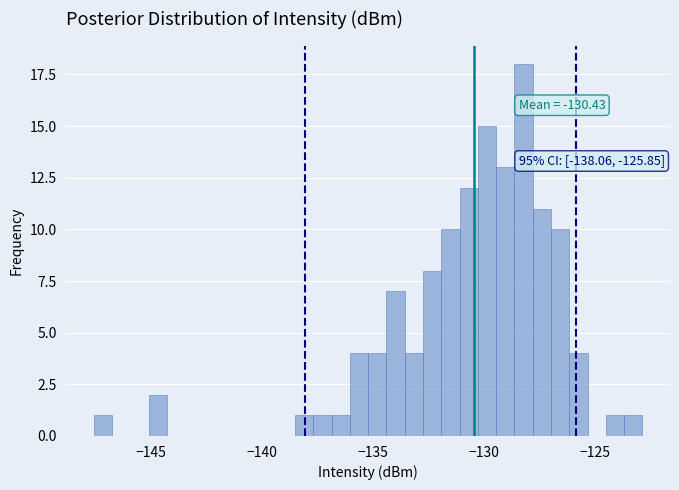

Read against the x-axis, roughly where is the centre of the tallest bar?

-128.0